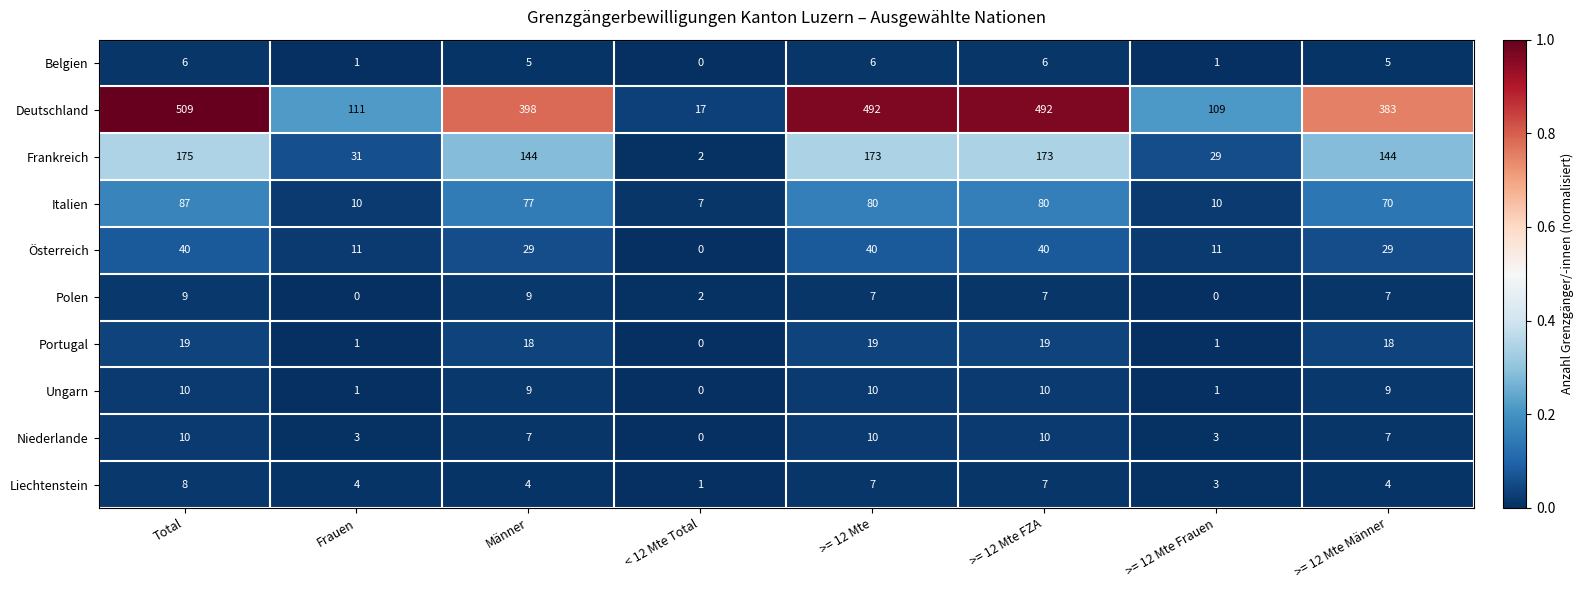

How many categories are shown in the chart?

8